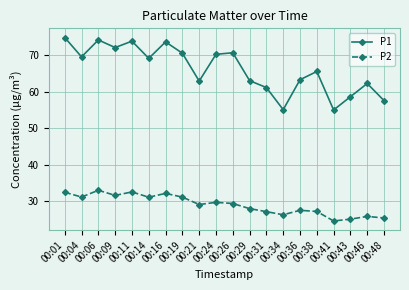

How many data points in P1 are above 69?

10